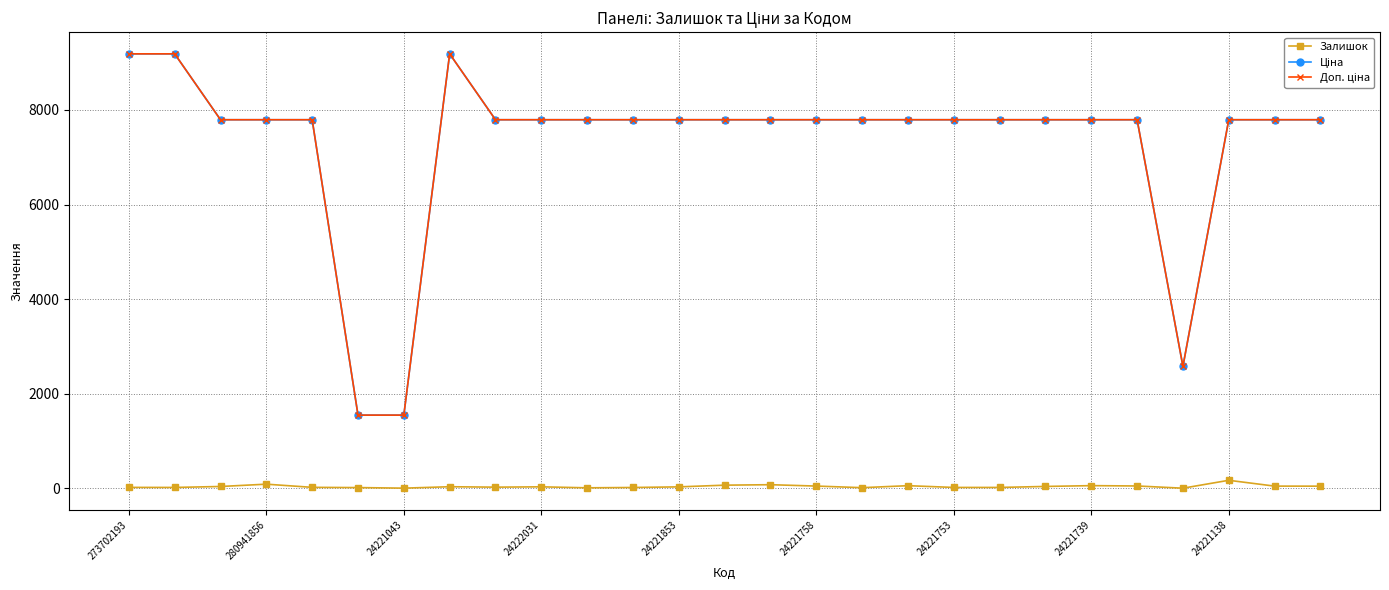

What is the maximum value shown in the chart?

9185.9